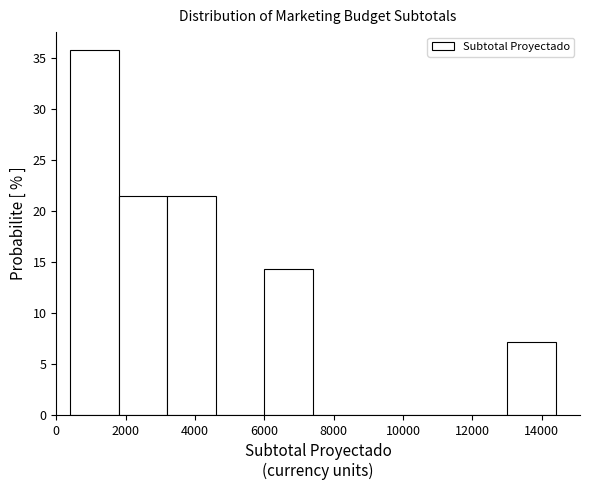

Reading left to right, list every bar in this chart as the range it spans on the x-axis followed by its height. The values are not printed on the chart, so give them approximately, as read against the axis.

400 to 1800: 35.5
1800 to 3200: 21.5
3200 to 4600: 21.5
4600 to 6000: 0
6000 to 7400: 14.5
7400 to 8800: 0
8800 to 10200: 0
10200 to 11600: 0
11600 to 13000: 0
13000 to 14400: 7.0